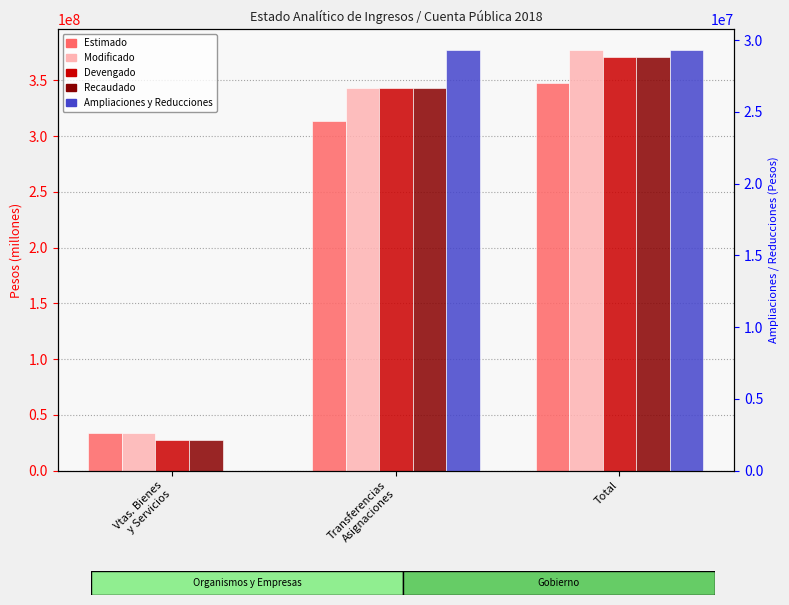

How many bars are there in each group?

5